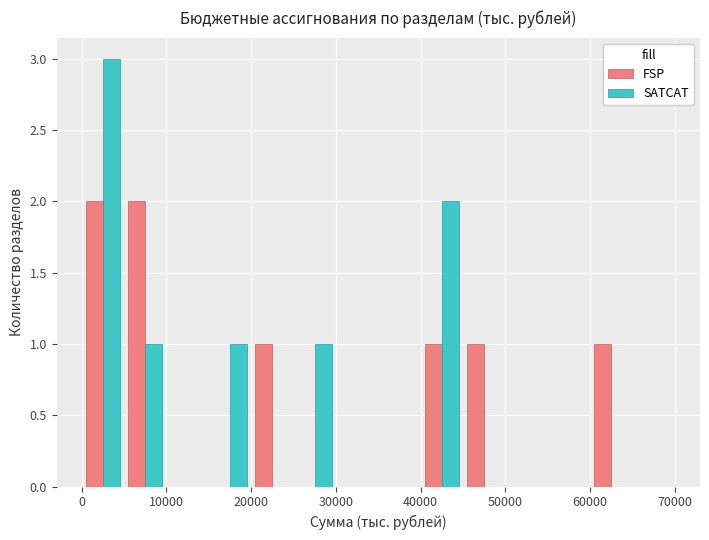

What is the height of the SATCAT bar covering 15000 to 20000 on the x-axis? The values are not printed on the chart, so give them approximately, as read against the axis.

1